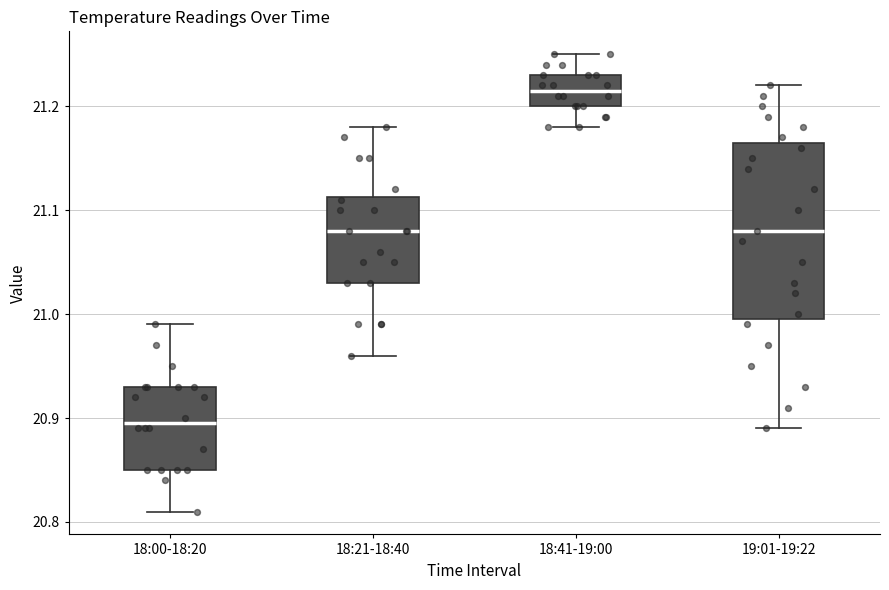

Comparing the boxes themselves (not the whiskers), which one is the tallest?

19:01-19:22